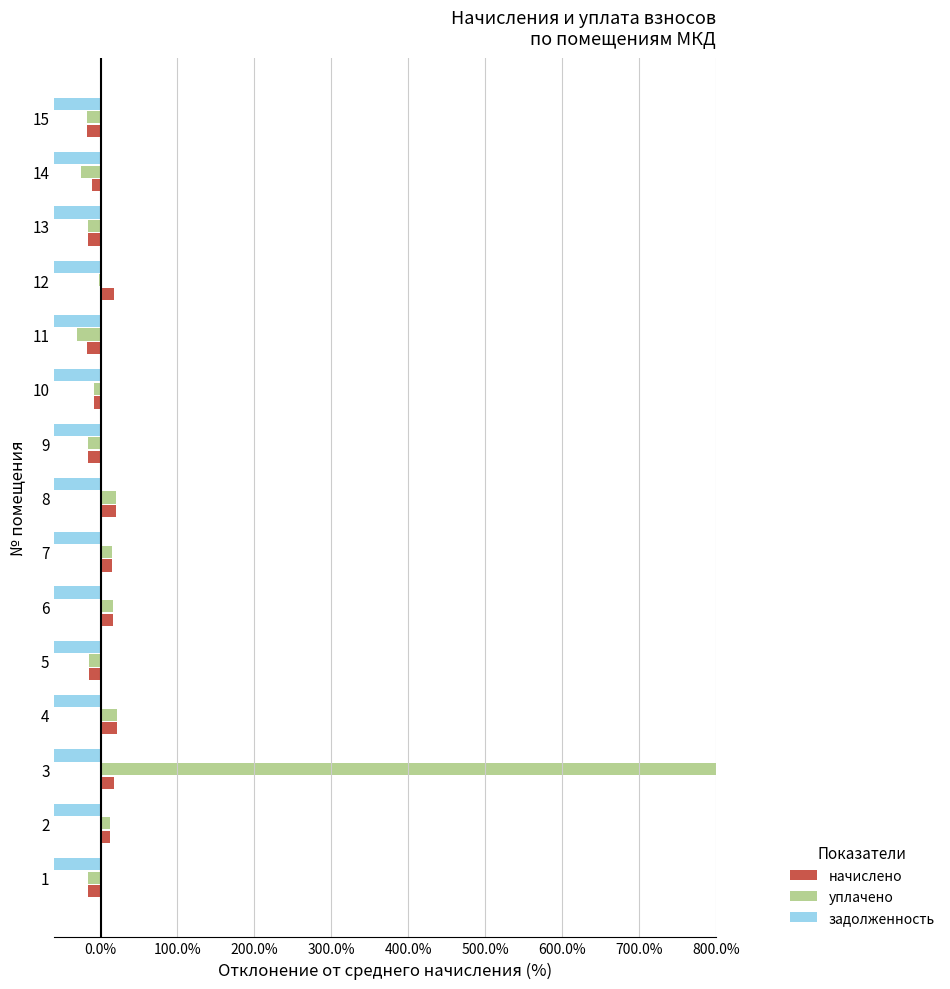

What is the lowest value of the уплачено series?

-30.5